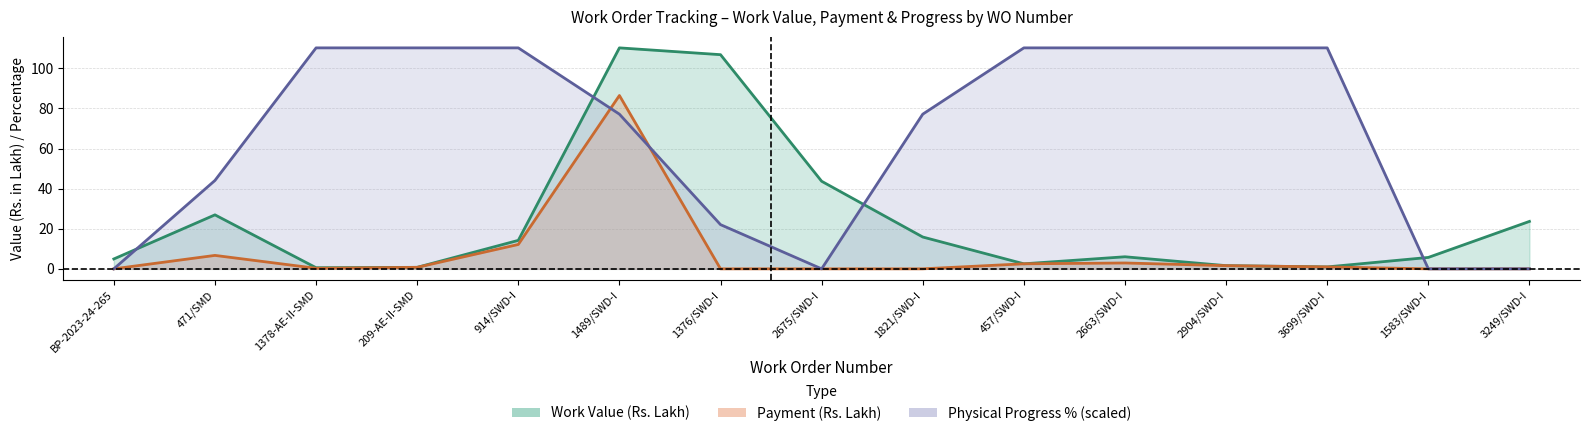

Reading right to left, extract all data points from this chart.

Work Value: 23.6	5.7	1.0	1.6	6.0	2.5	15.9	43.7	106.8	110.2	14.2	0.8	0.6	26.9	4.9
Payment: 0.0	0.0	0.9	1.6	2.9	2.5	0.0	0.0	0.0	86.4	12.2	0.8	0.3	6.7	0.0
Physical Progress %: 0.0	0.0	110.2	110.2	110.2	110.2	77.1	0.0	22.0	77.1	110.2	110.2	110.2	44.1	0.0